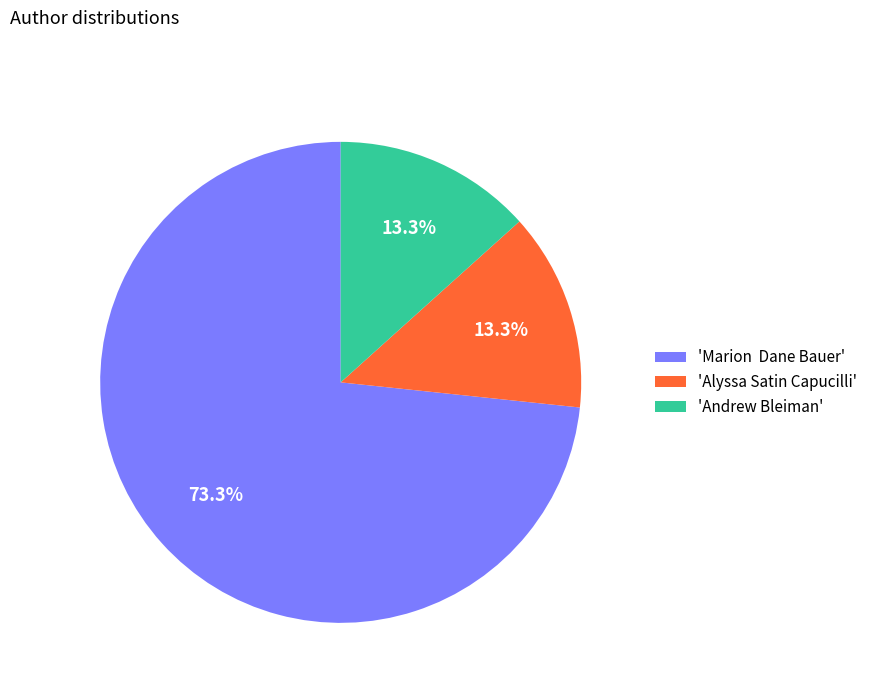

What is the largest slice in the pie chart?

'Marion Dane Bauer'